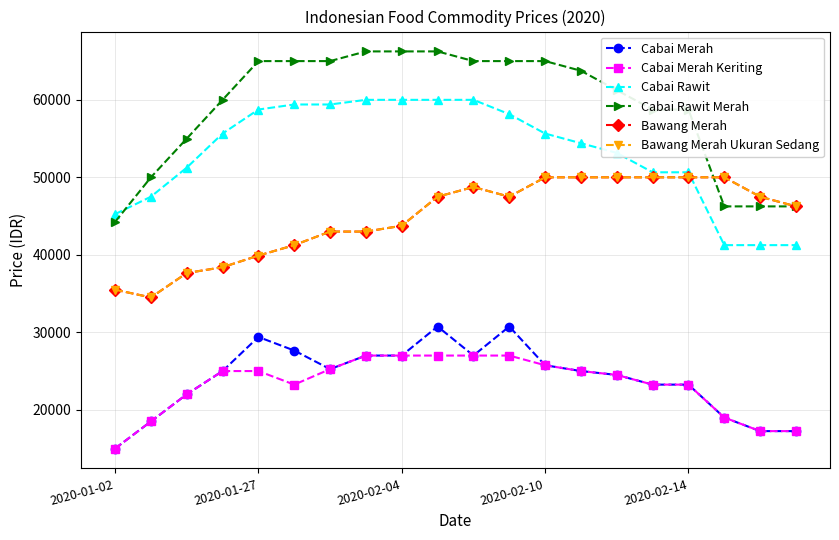

Does the chart have visible grid lines?

Yes